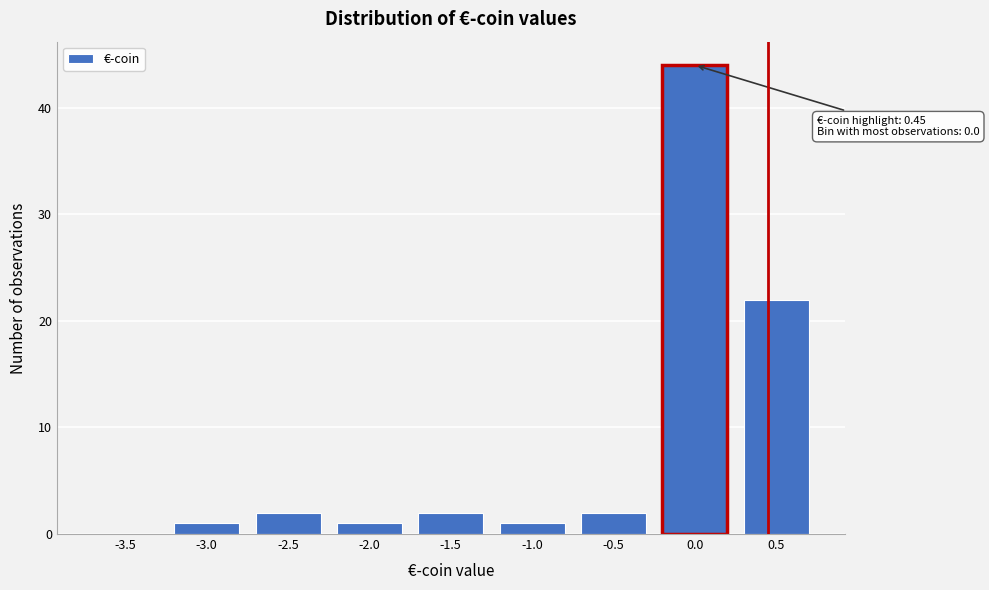

Reading left to right, extract all data points from this chart.

-3.5=0	-3.0=1	-2.5=2	-2.0=1	-1.5=2	-1.0=1	-0.5=2	0.0=44	0.5=22